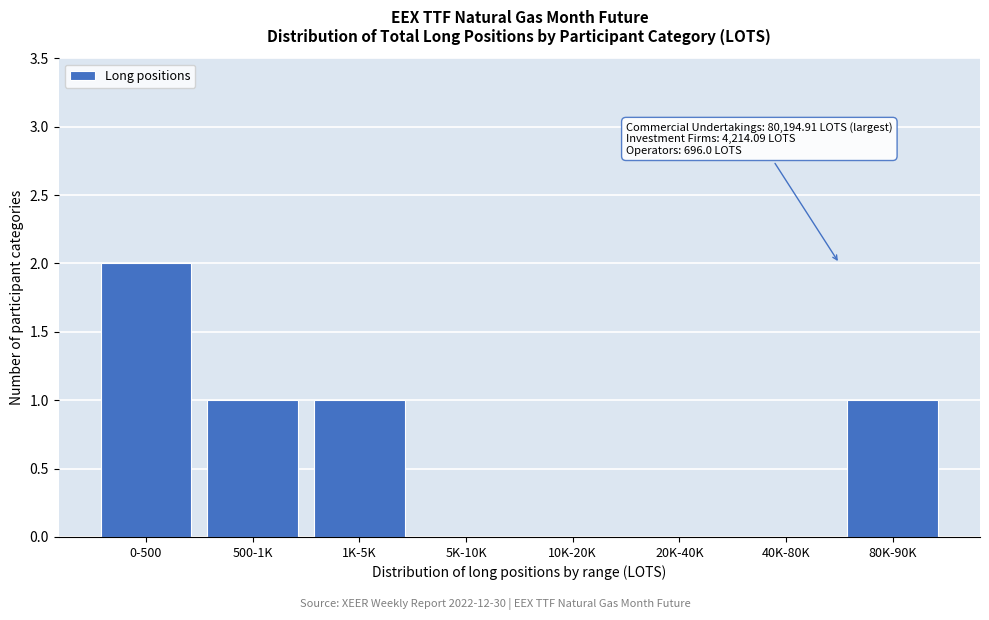

Reading right to left, transcribe all the data shown in this chart.

80K-90K=1	40K-80K=0	20K-40K=0	10K-20K=0	5K-10K=0	1K-5K=1	500-1K=1	0-500=2